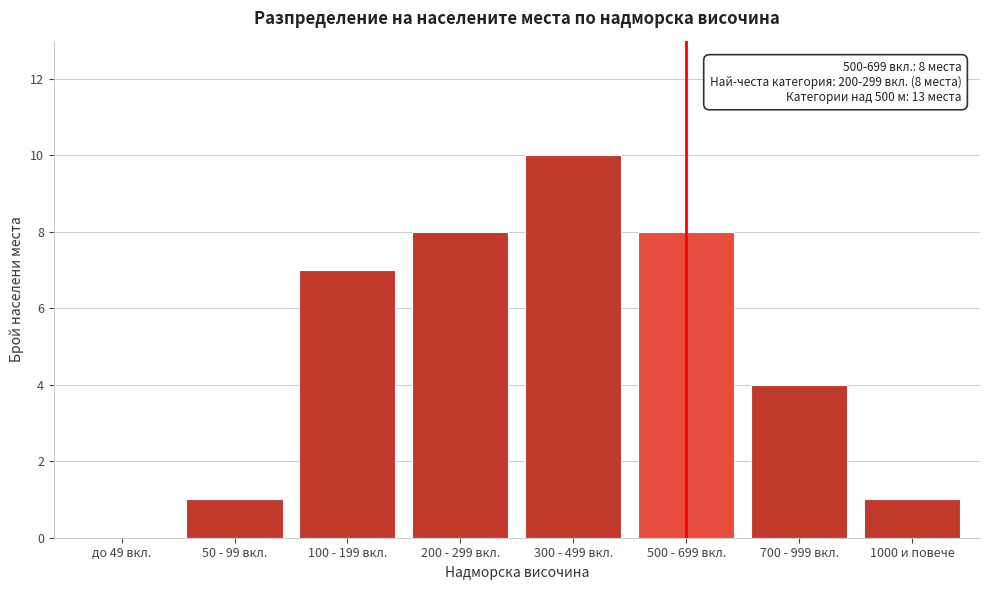

Reading left to right, extract all data points from this chart.

до 49 вкл.=0	50 - 99 вкл.=1	100 - 199 вкл.=7	200 - 299 вкл.=8	300 - 499 вкл.=10	500 - 699 вкл.=8	700 - 999 вкл.=4	1000 и повече=1